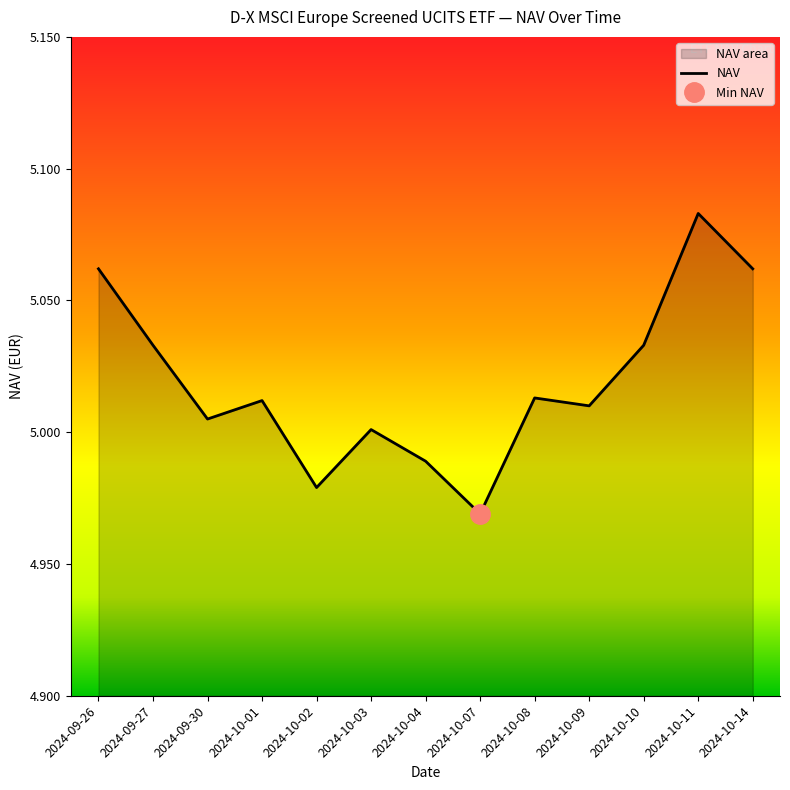

Which has a higher value, 2024-09-26 or 2024-10-07?

2024-09-26